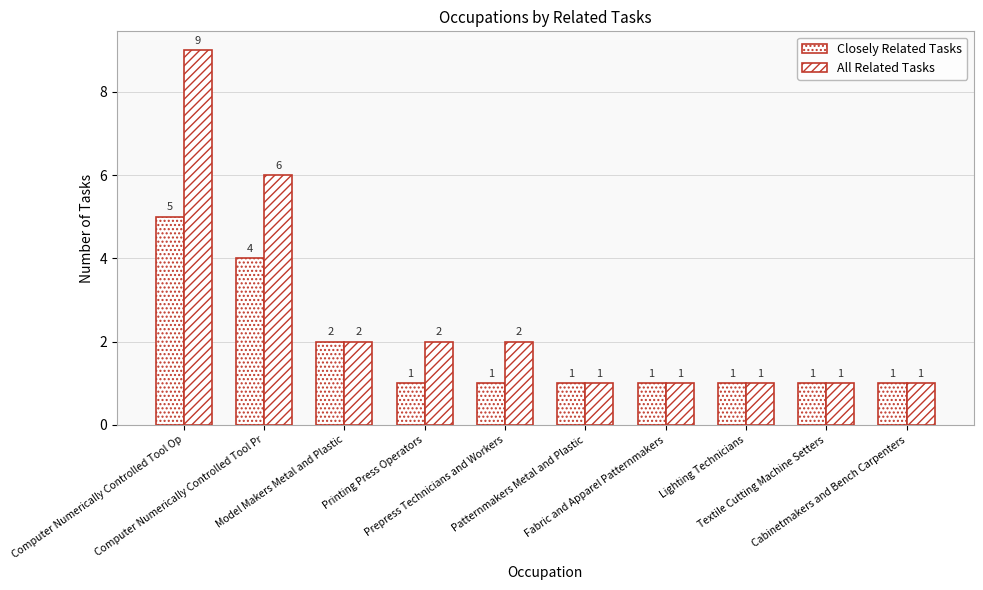

What is the average value of the All Related Tasks series?

3